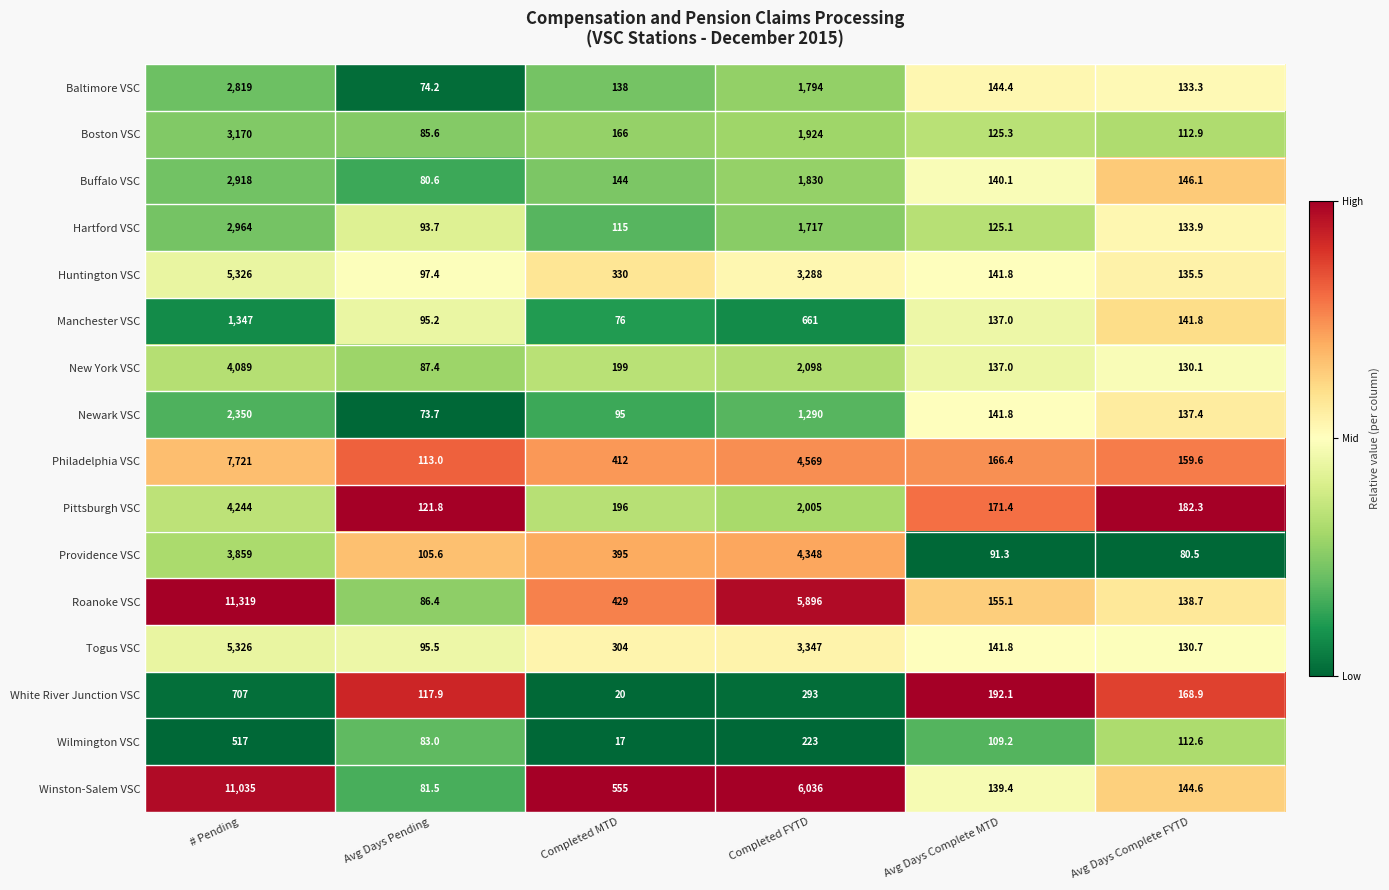

The Buffalo VSC series shows 1830.0 at Completed FYTD. True or false?

True